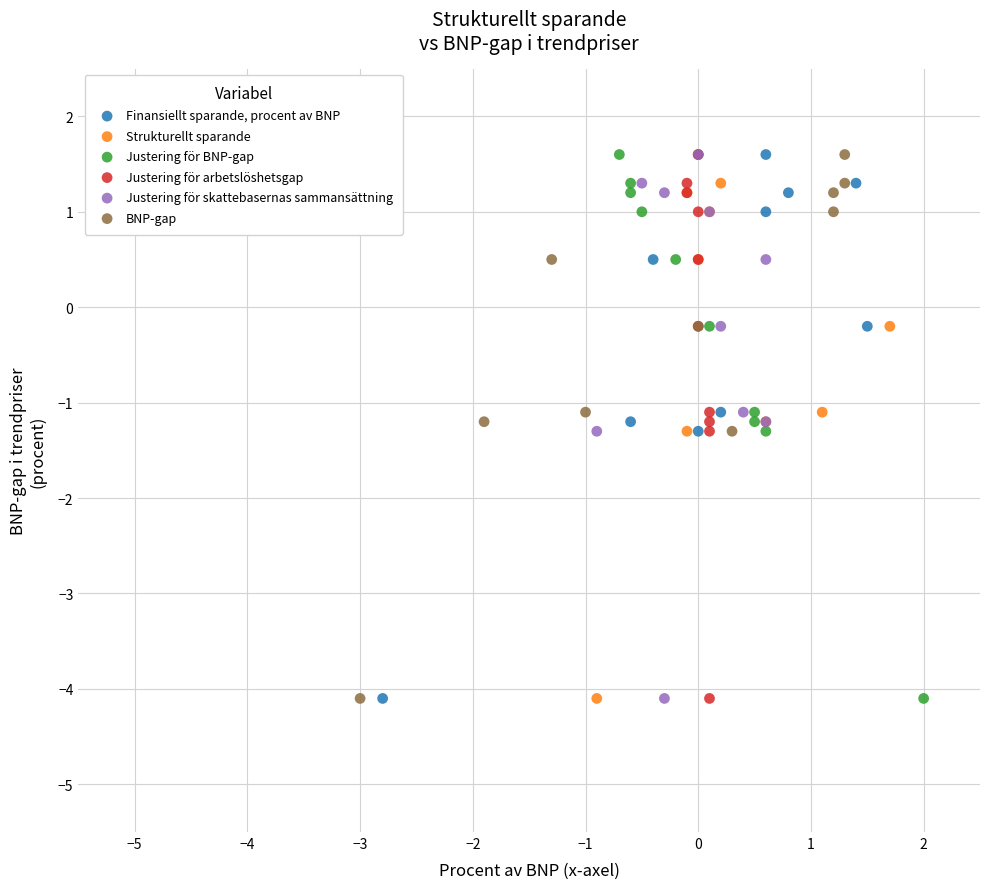

What are all the series names shown in the legend?

Finansiellt sparande, procent av BNP, Strukturellt sparande, Justering för BNP-gap, Justering för arbetslöshetsgap, Justering för skattebasernas sammansättning, BNP-gap